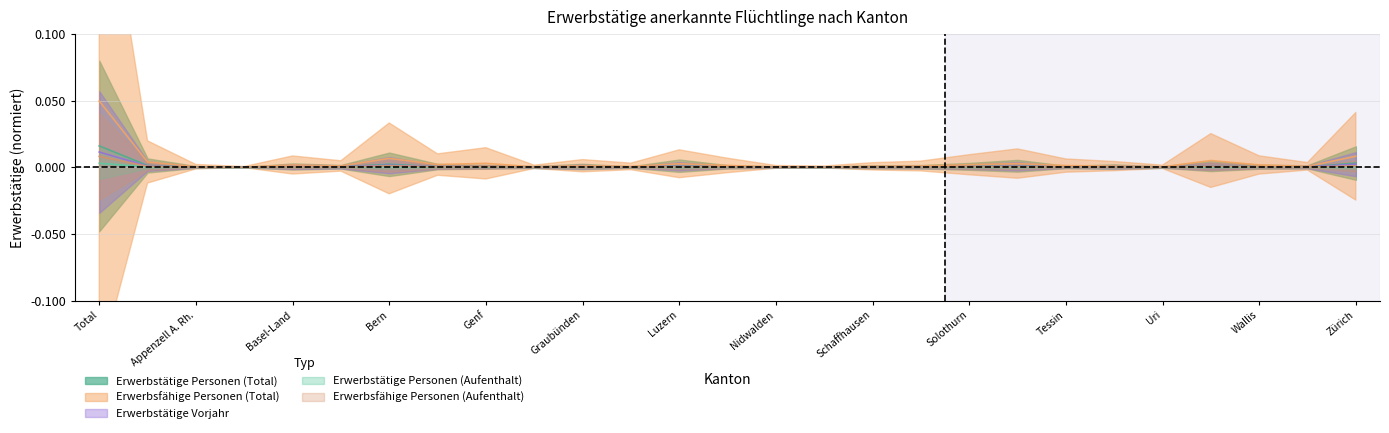

Is it true that Erwerbsfähige Personen (Total) equals 0.0 at Neuenburg?

True